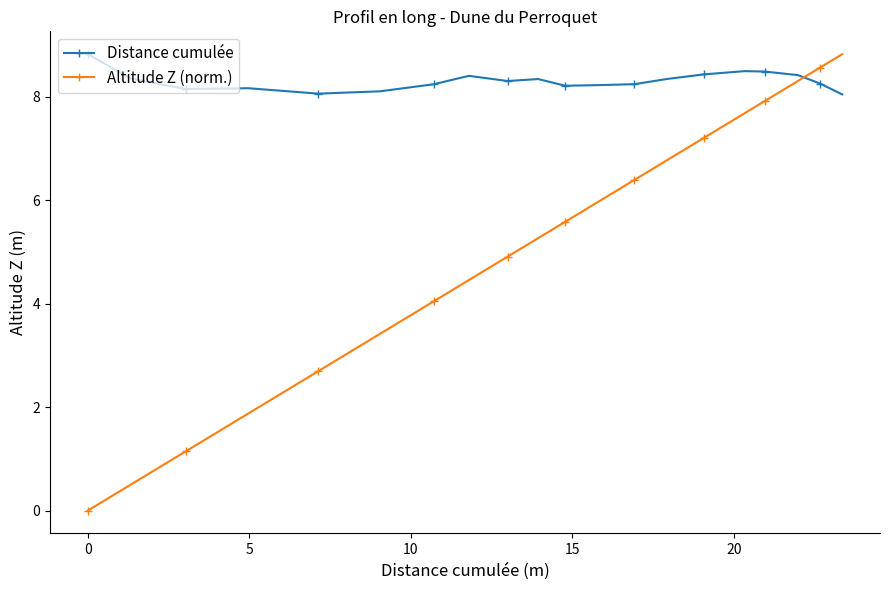

At how many categories does at least one series exceed 8?

20